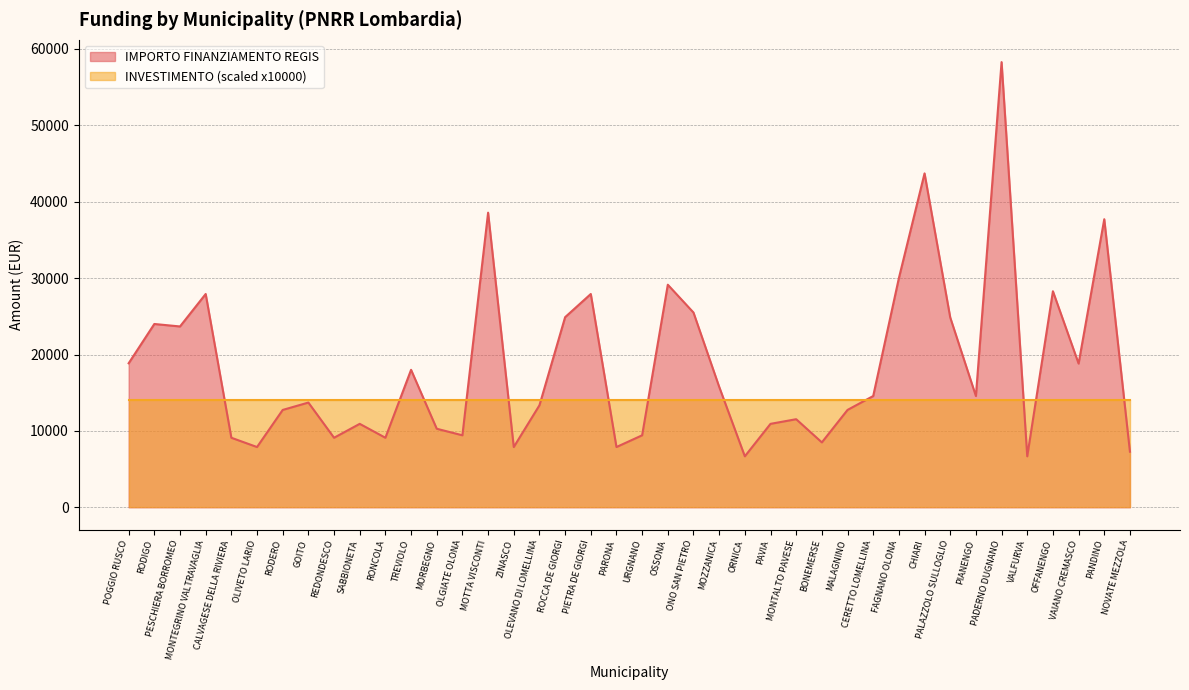

Count the number of values greater than 14568.

18